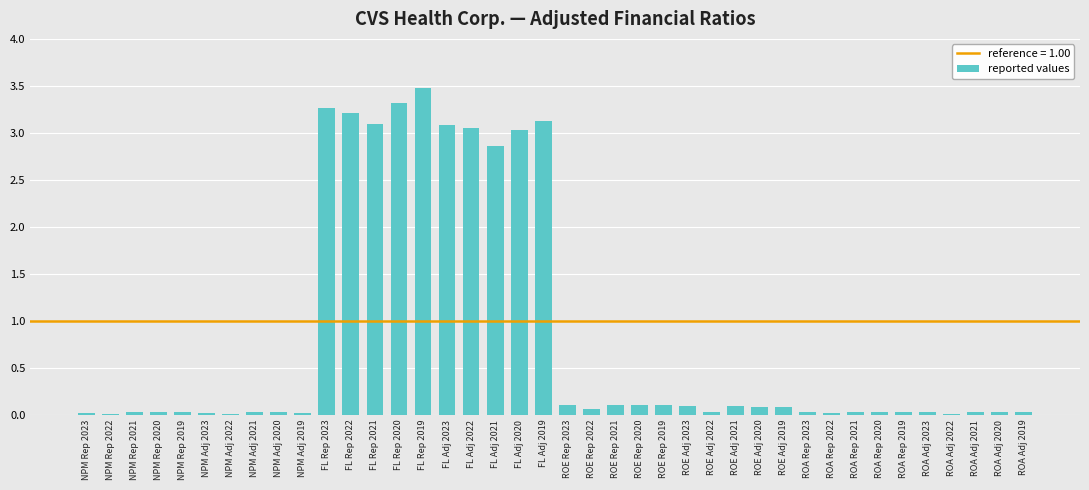

The chart shows a value of 1.9 at FL Rep 2020. True or false?

False